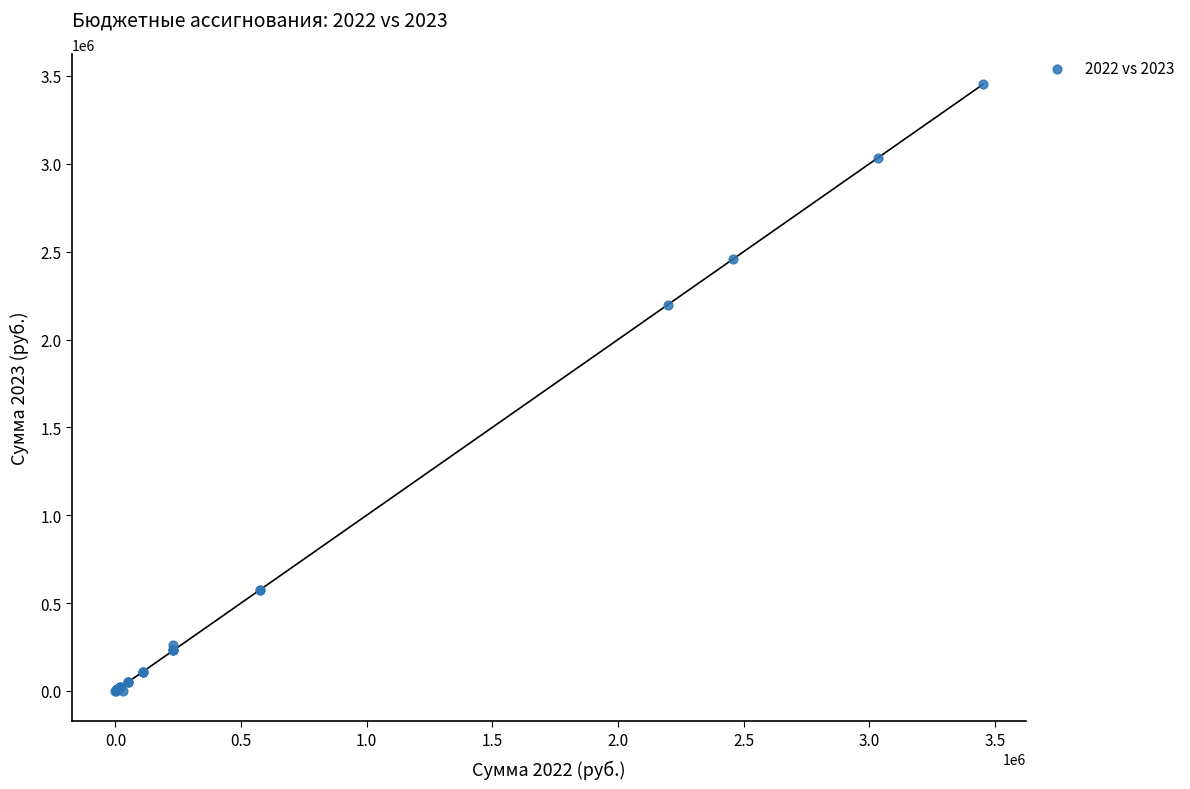

What Y value in the scatter plot is closest to 1726142?

2197375.0